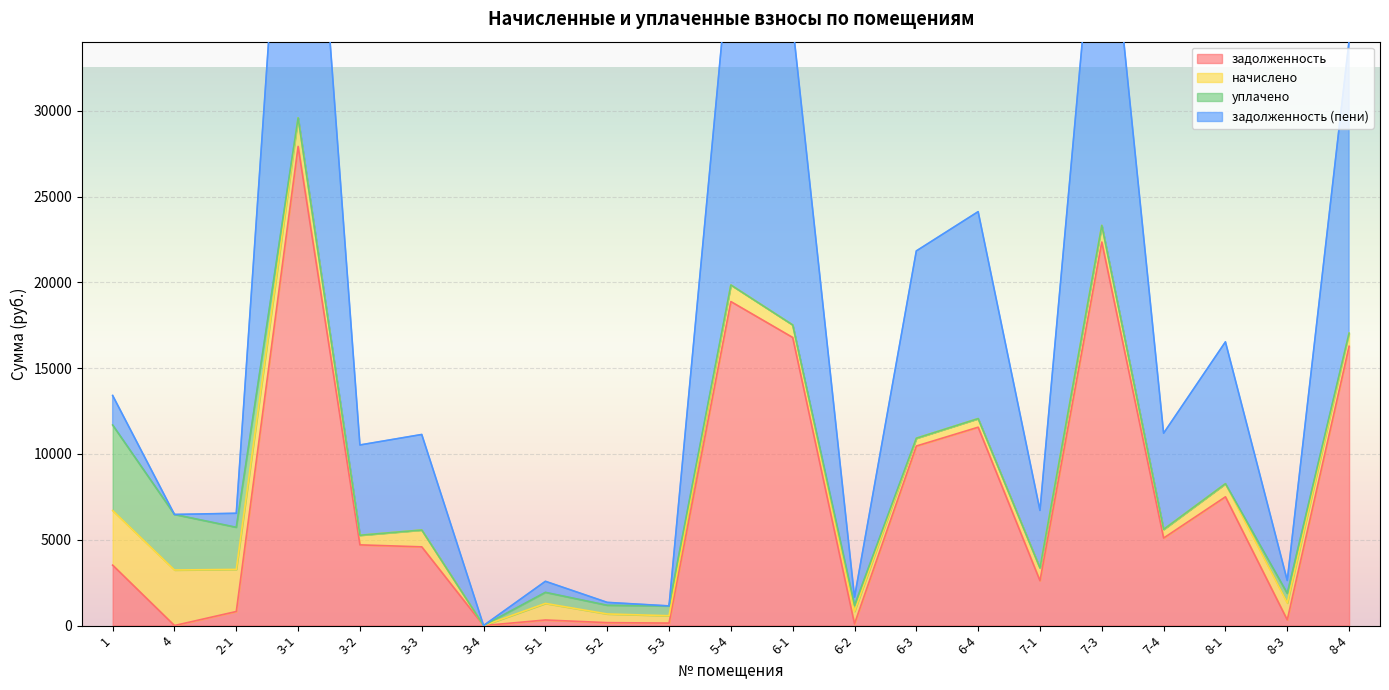

What is the difference between the maximum and minimum values in the задолженность (пени) series?

29593.2